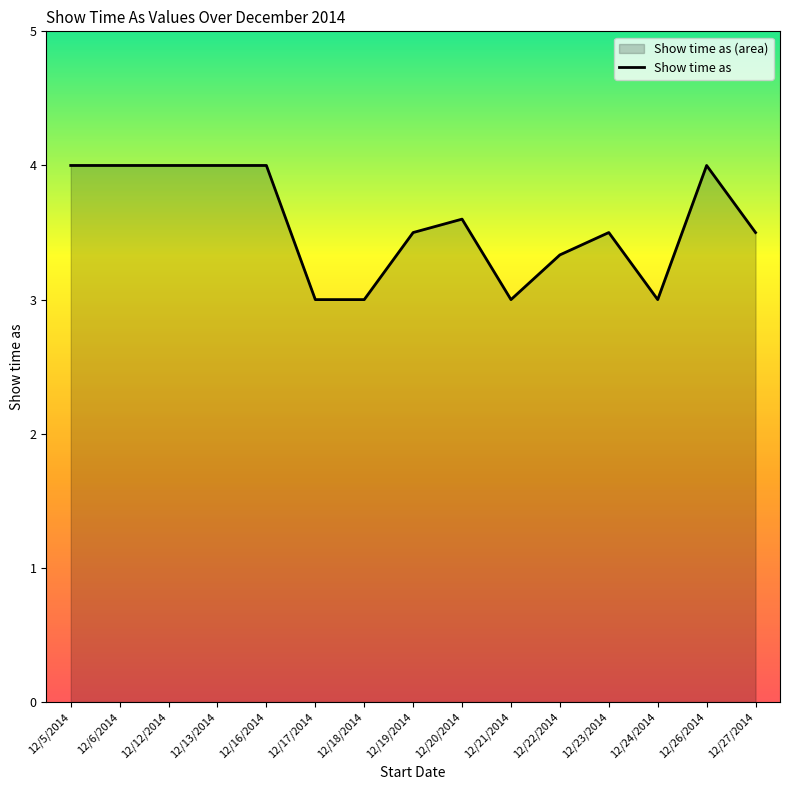

At which label is the value closest to 3?

12/17/2014